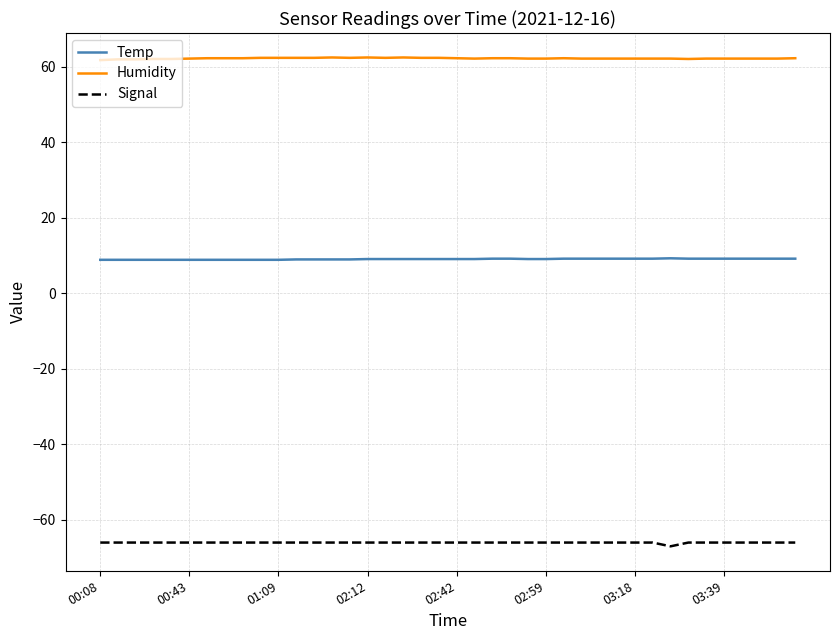

What are all the series names shown in the legend?

Temp, Humidity, Signal